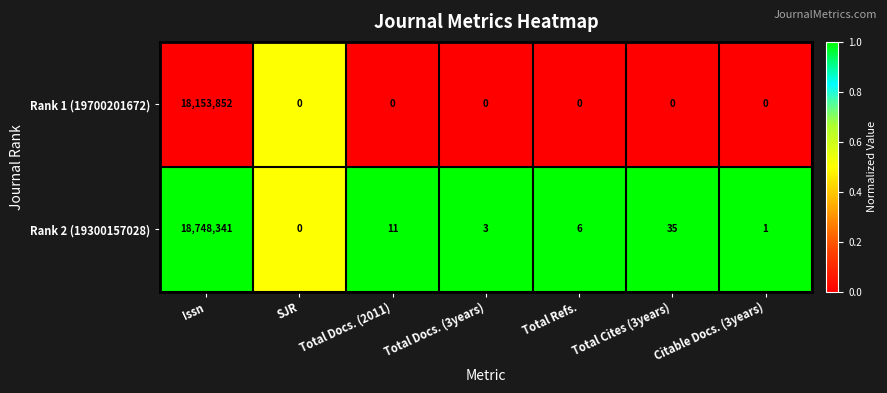

Is it true that Rank 2 (19300157028) equals 3 at Total Docs. (3years)?

True